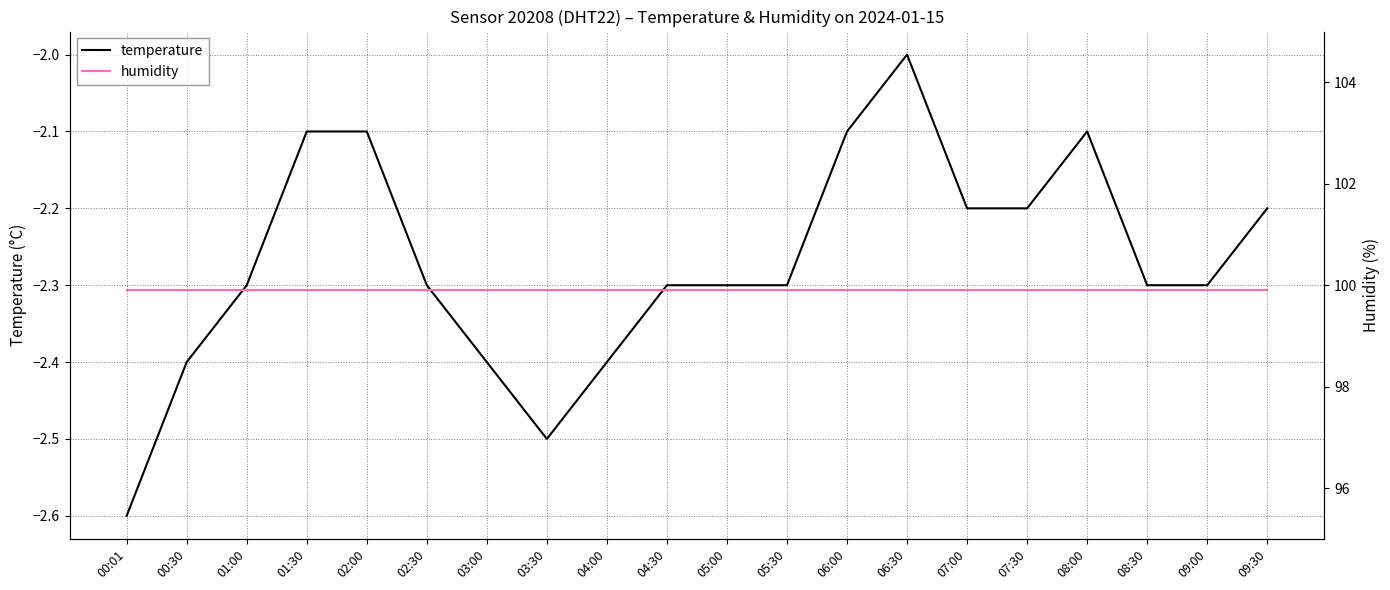

True or false: temperature and humidity cross at least once.

False